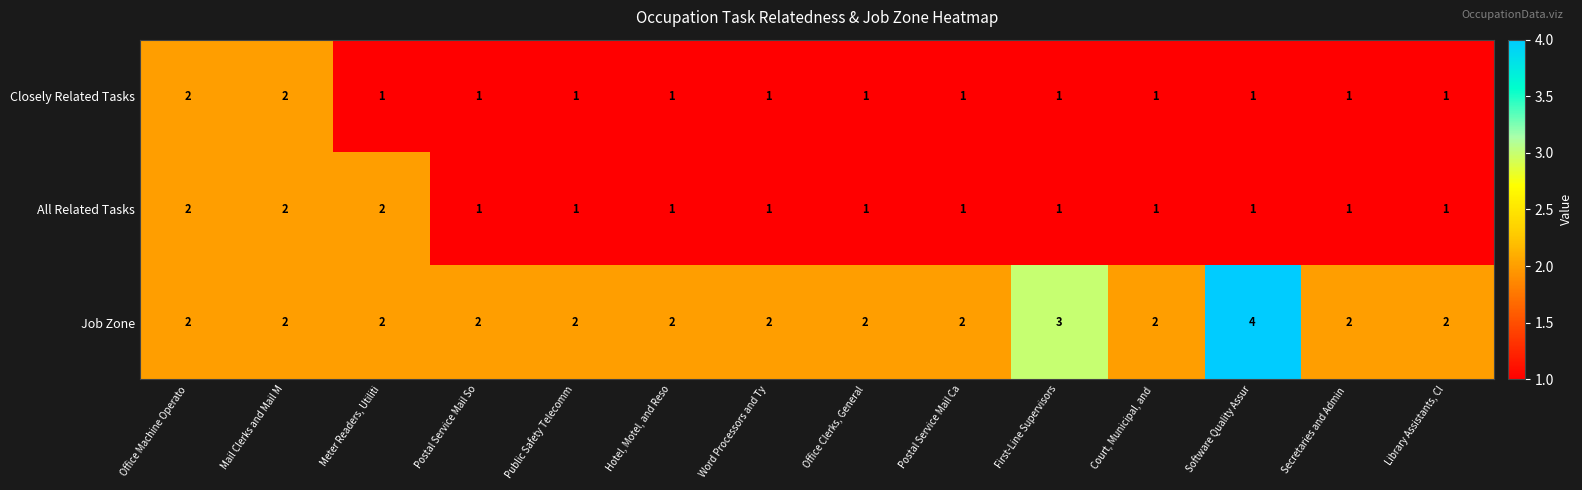

Which series has the largest range (max minus min)?

Job Zone